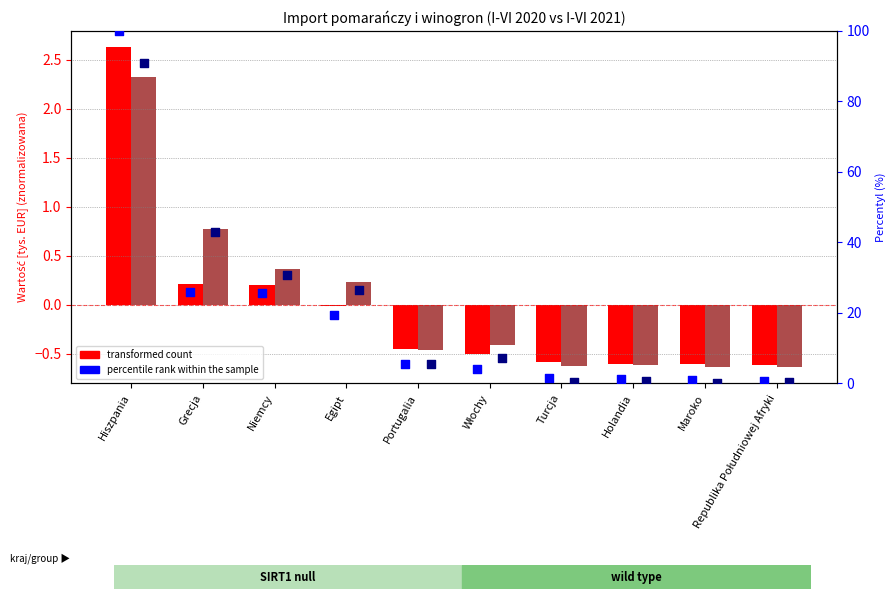

Which series has the largest total across all categories?

percentile rank 2021